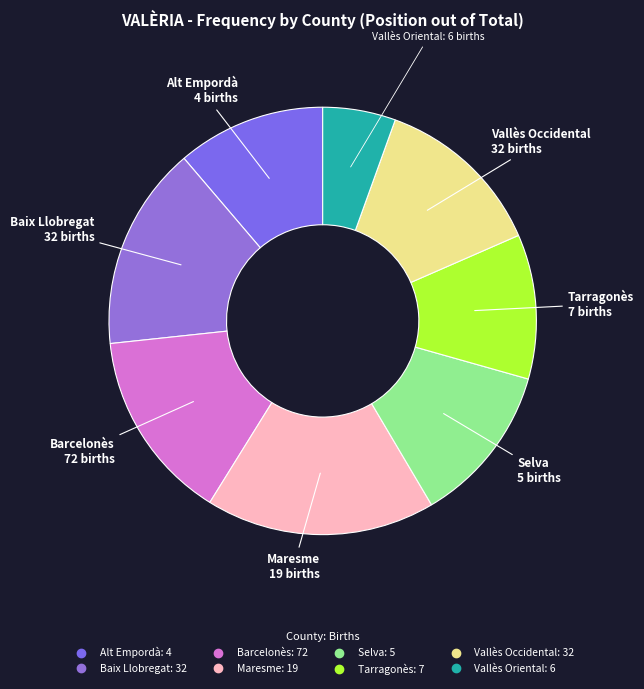

Between Vallès Oriental and Vallès Occidental, which is larger?

Vallès Occidental